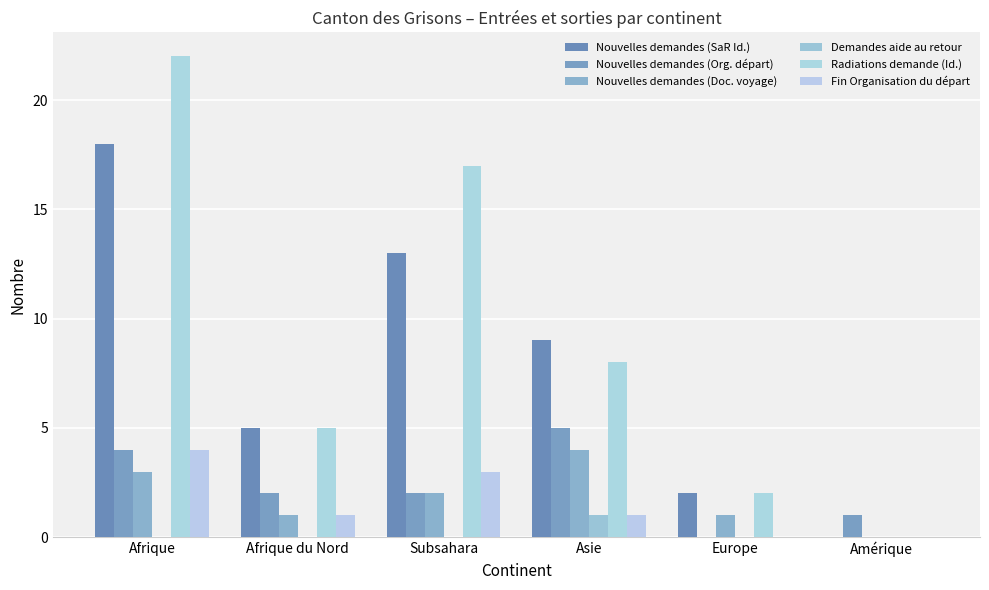

The value of Nouvelles demandes (Doc. voyage) at Subsahara is 3. True or false?

False